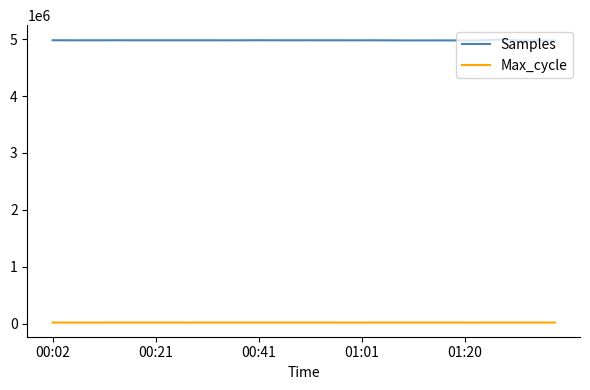

List the series in order of their peak value, lowest first.

Max_cycle, Samples